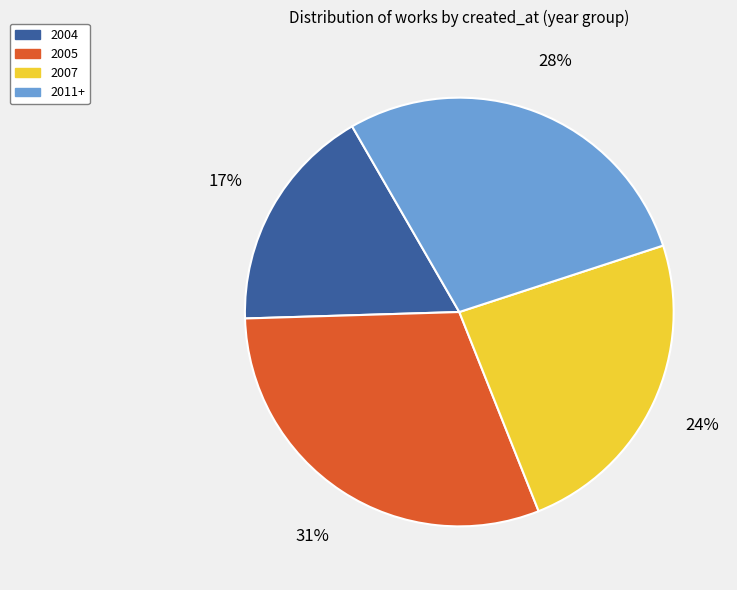

Does any single category account for the majority?

No